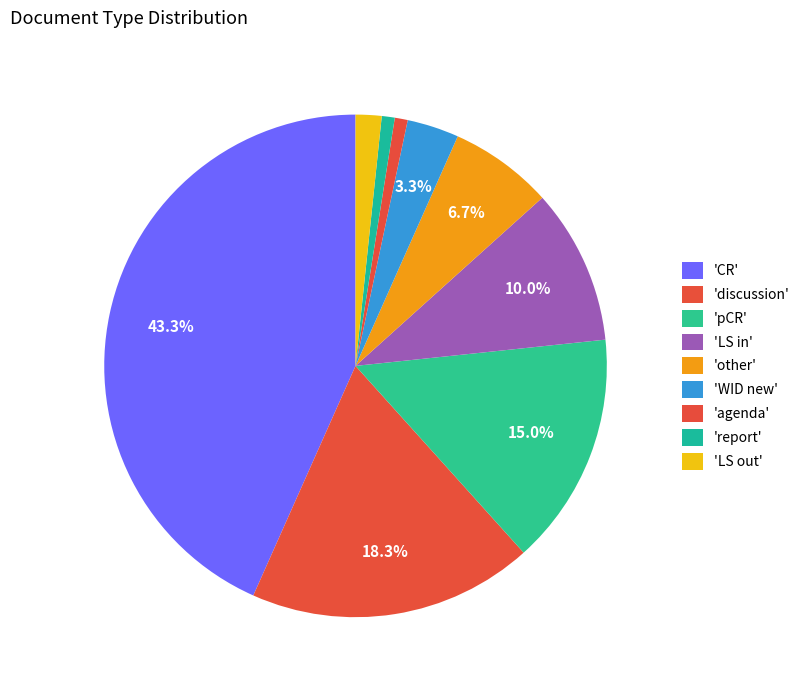

Count the number of slices in the pie.

9